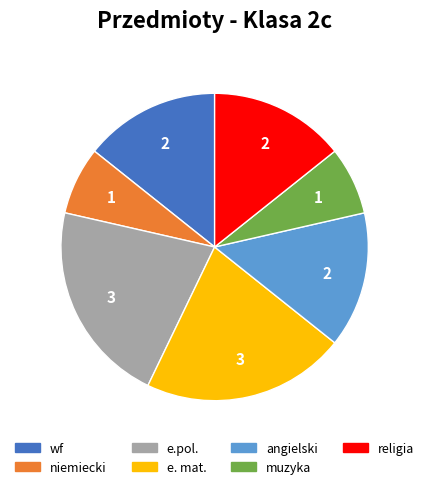

True or false: angielski accounts for 14% of the total.

True